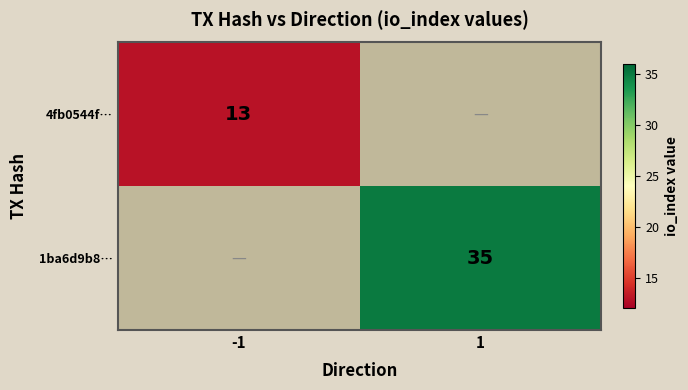

Between 1 and -1, which is larger?

-1